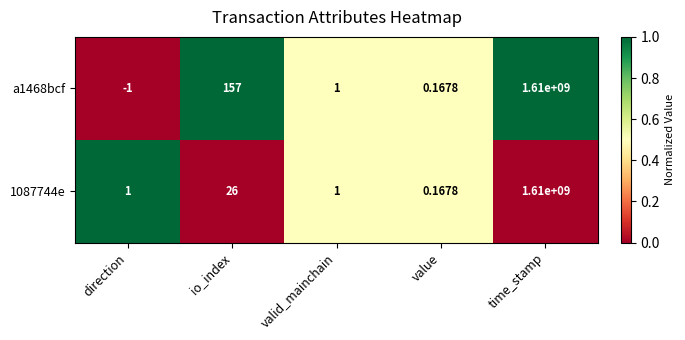

Rank the series by their average value, from lowest to highest.

1087744e, a1468bcf